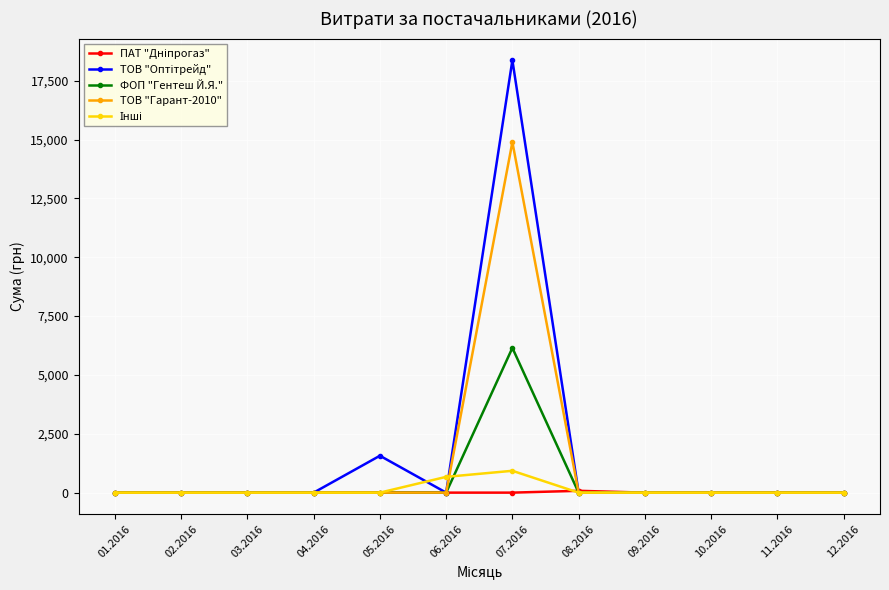

What is the label of the 12th point from the left?

12.2016